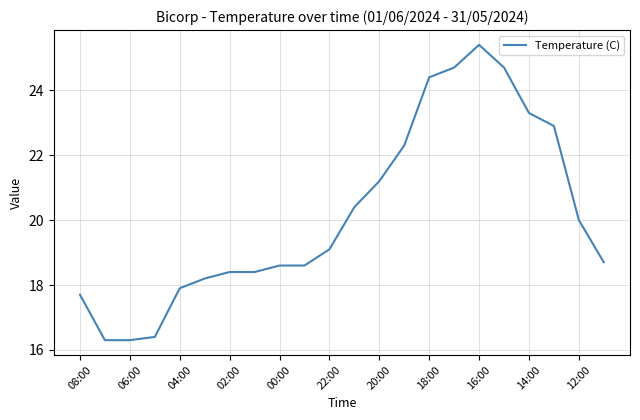

What is the smallest value displayed?

16.3